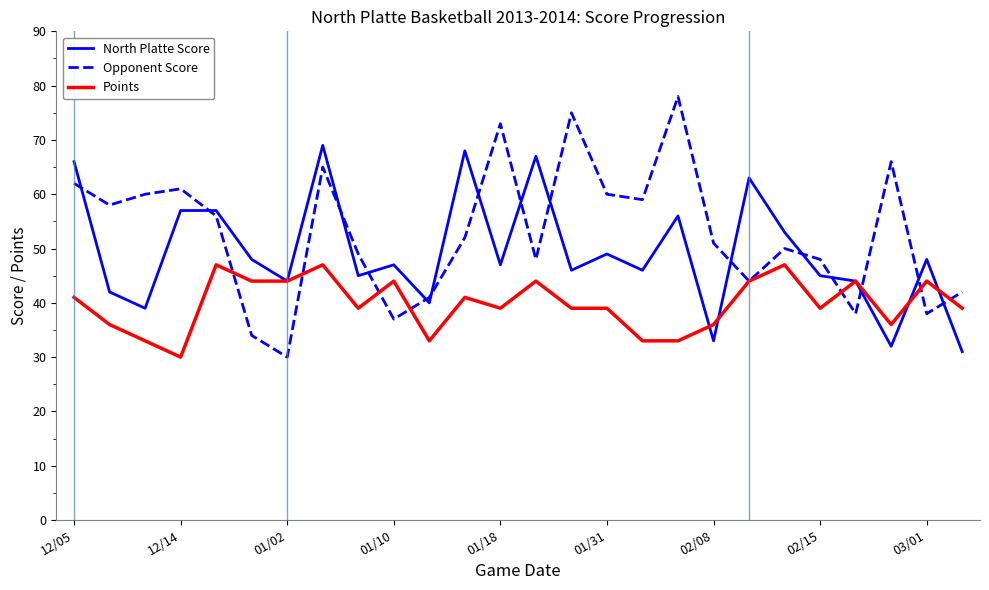

Rank the series by their maximum value, from highest to lowest.

Opponent Score, North Platte Score, Points